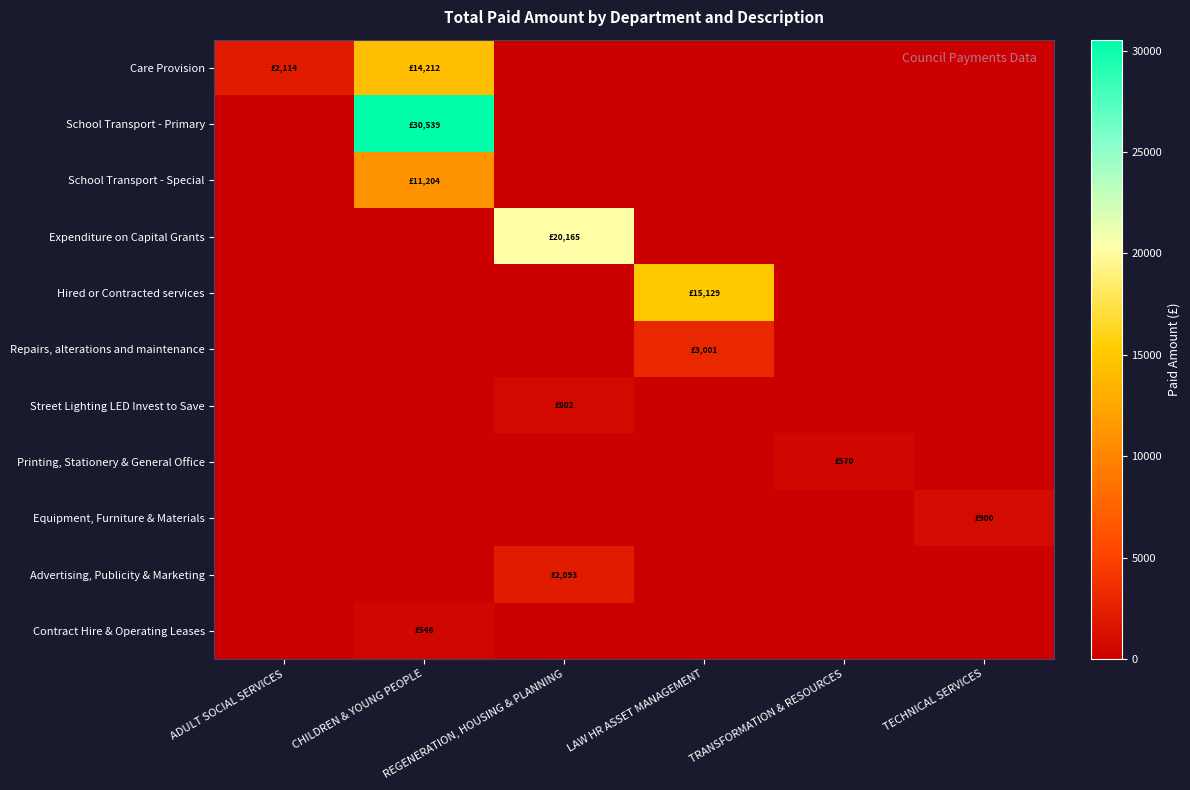

Rank the series by their maximum value, from highest to lowest.

School Transport - Primary, Expenditure on Capital Grants, Hired or Contracted services, Care Provision, School Transport - Special, Repairs, alterations and maintenance, Advertising, Publicity & Marketing, Equipment, Furniture & Materials, Street Lighting LED Invest to Save, Printing, Stationery & General Office, Contract Hire & Operating Leases